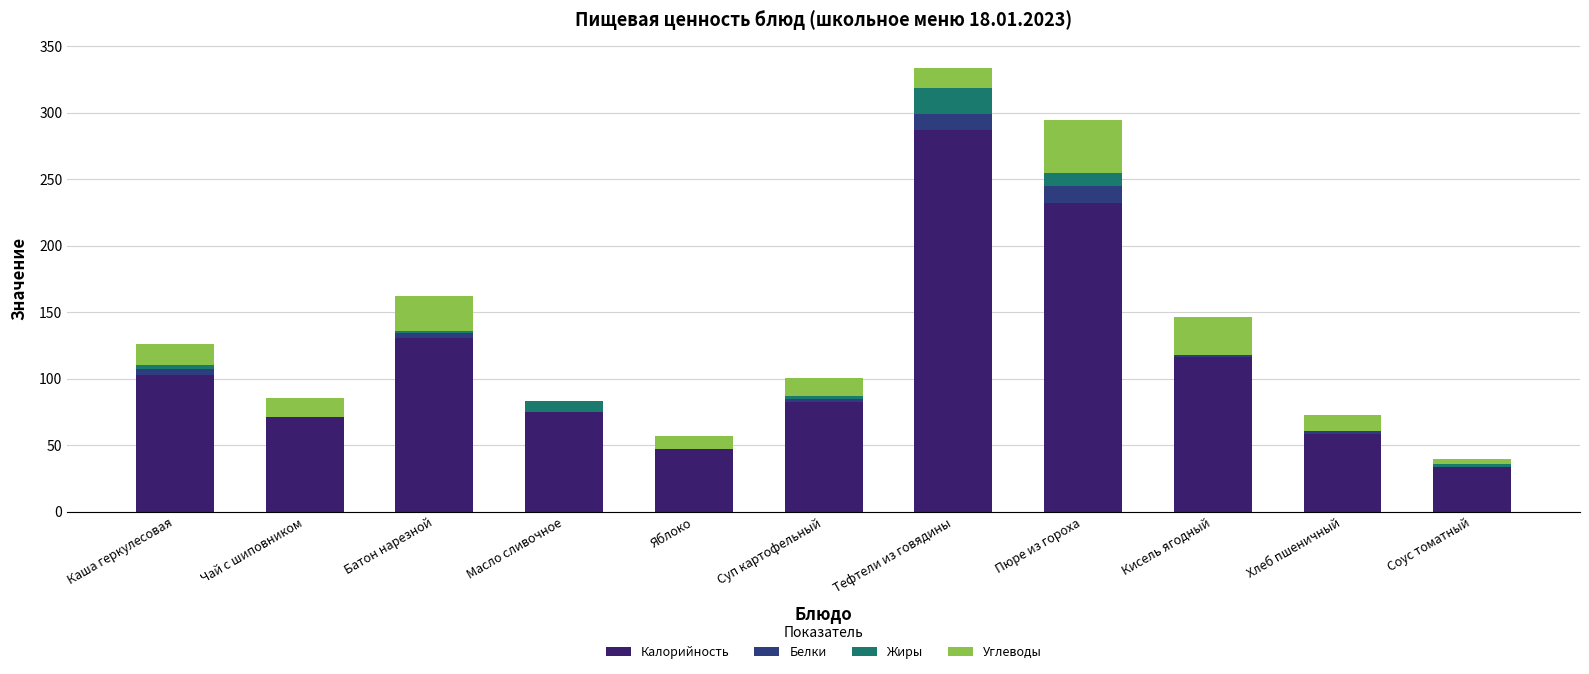

Which series has the largest range (max minus min)?

Калорийность